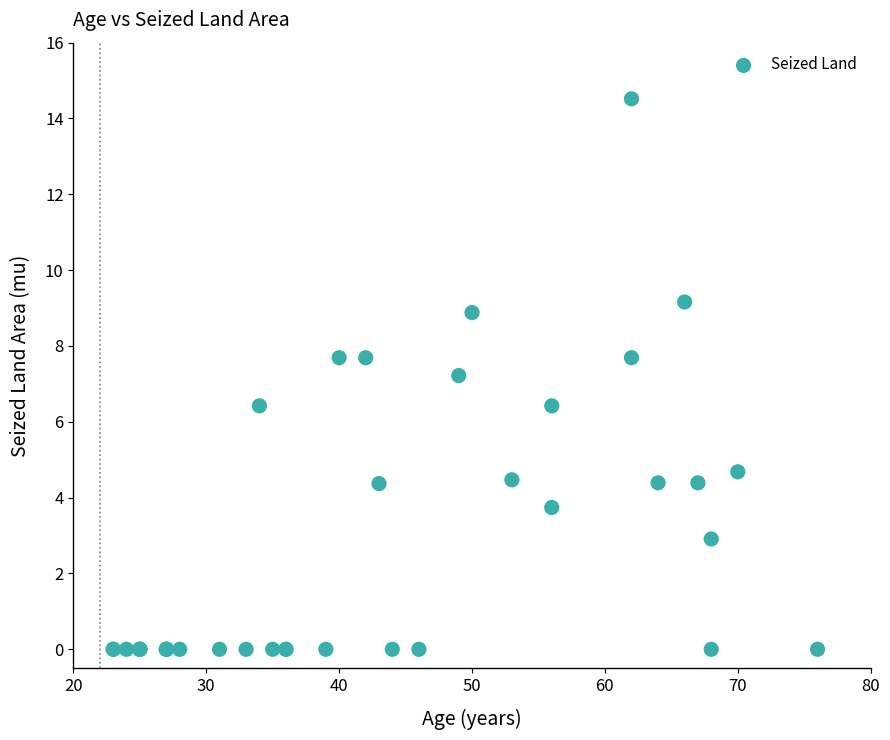

What Y value in the scatter plot is closest to 7?

7.2